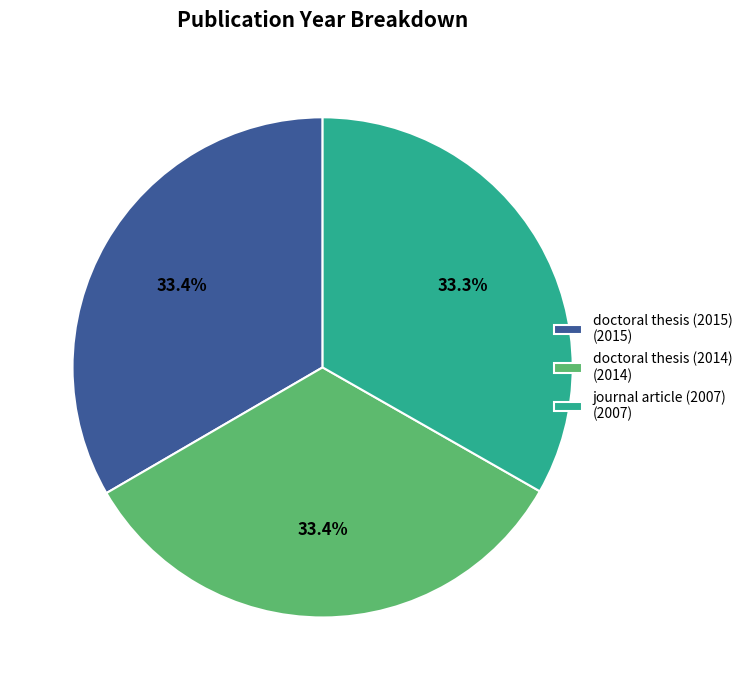

To the nearest percent, what is the combined percentage of doctoral thesis (2015) and journal article (2007)?

67%